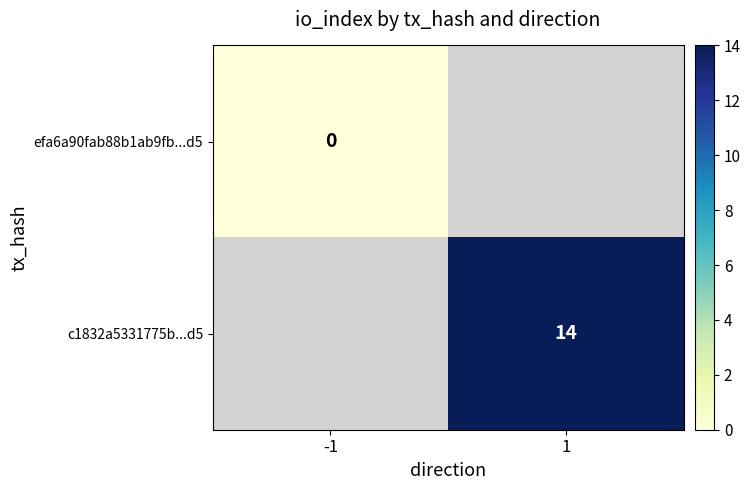

At how many categories does at least one series exceed 13?

1